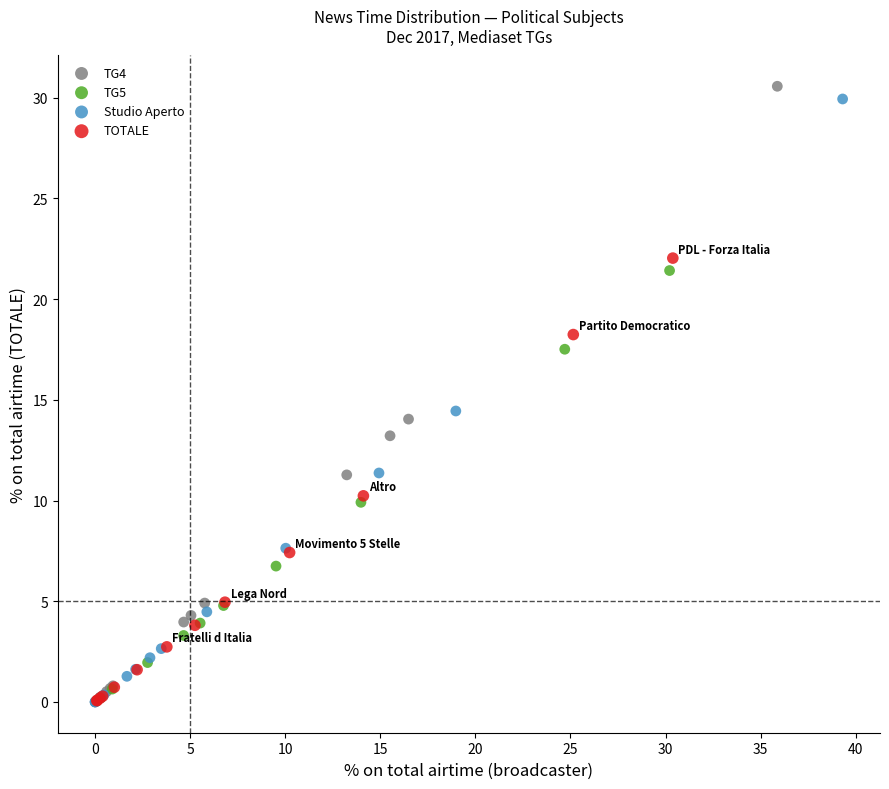

Which series reaches the maximum Y coordinate?

TG4